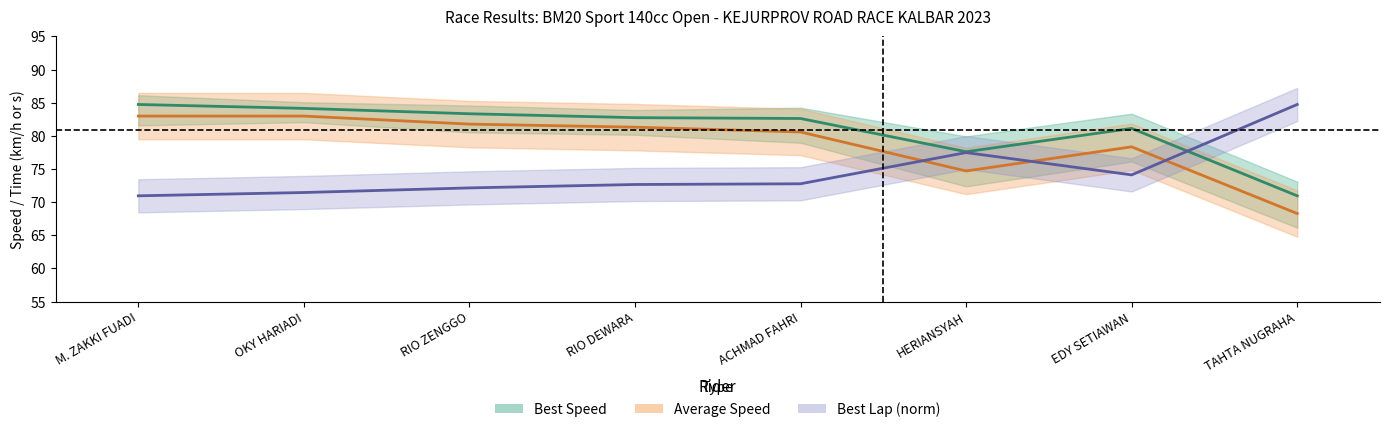

At which category does Average Speed reach its first local peak?

EDY SETIAWAN